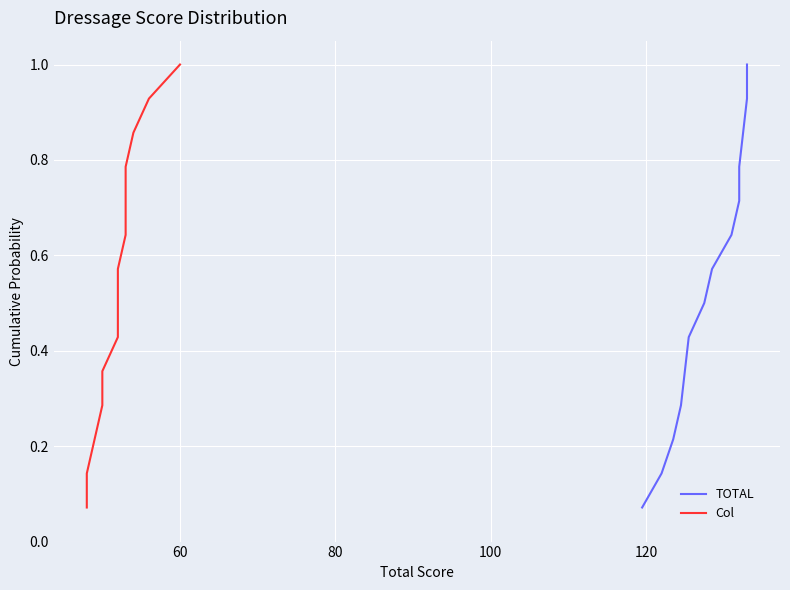

Which series has the largest total across all categories?

TOTAL